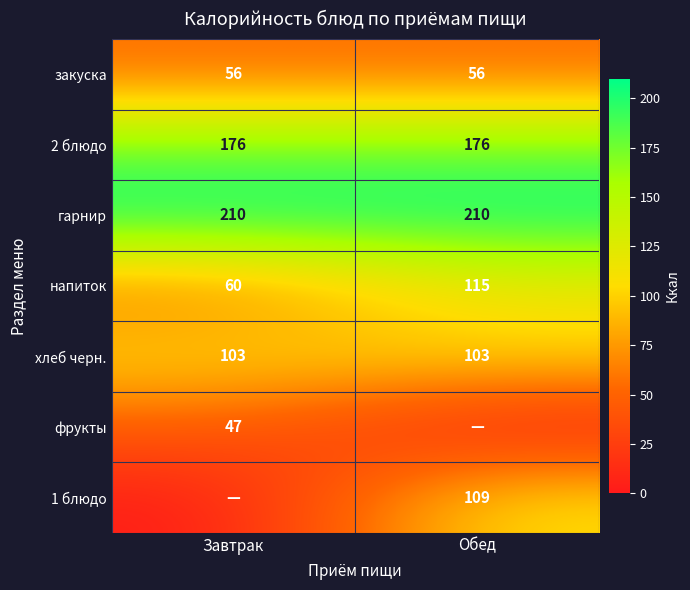

Which label corresponds to the smallest value in the chart?

Обед